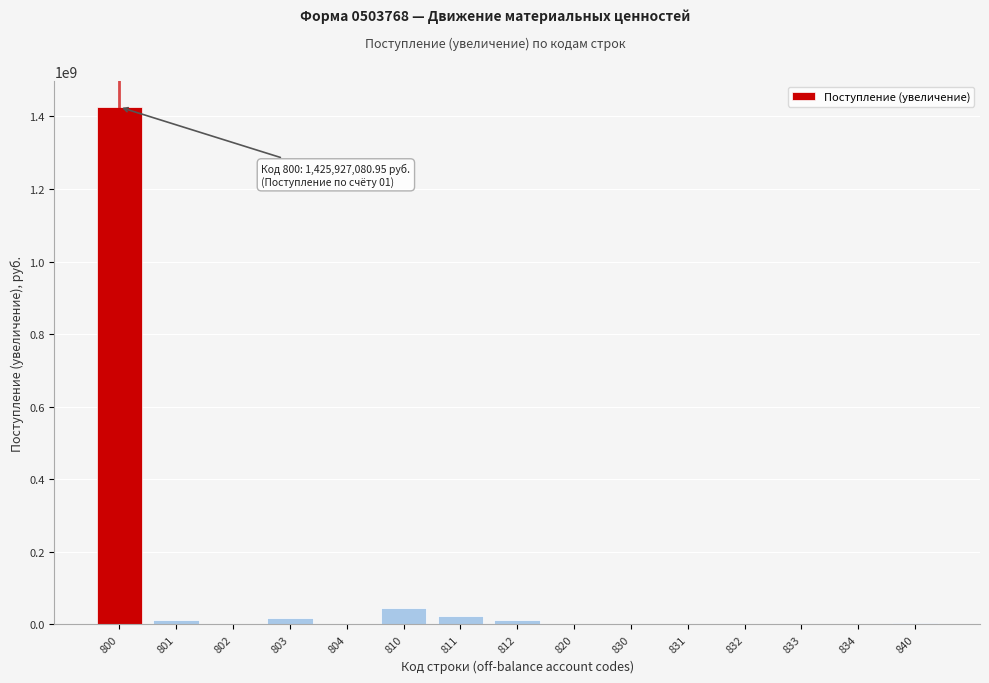

What is the change in value from 810 to 834?

-45654057.7